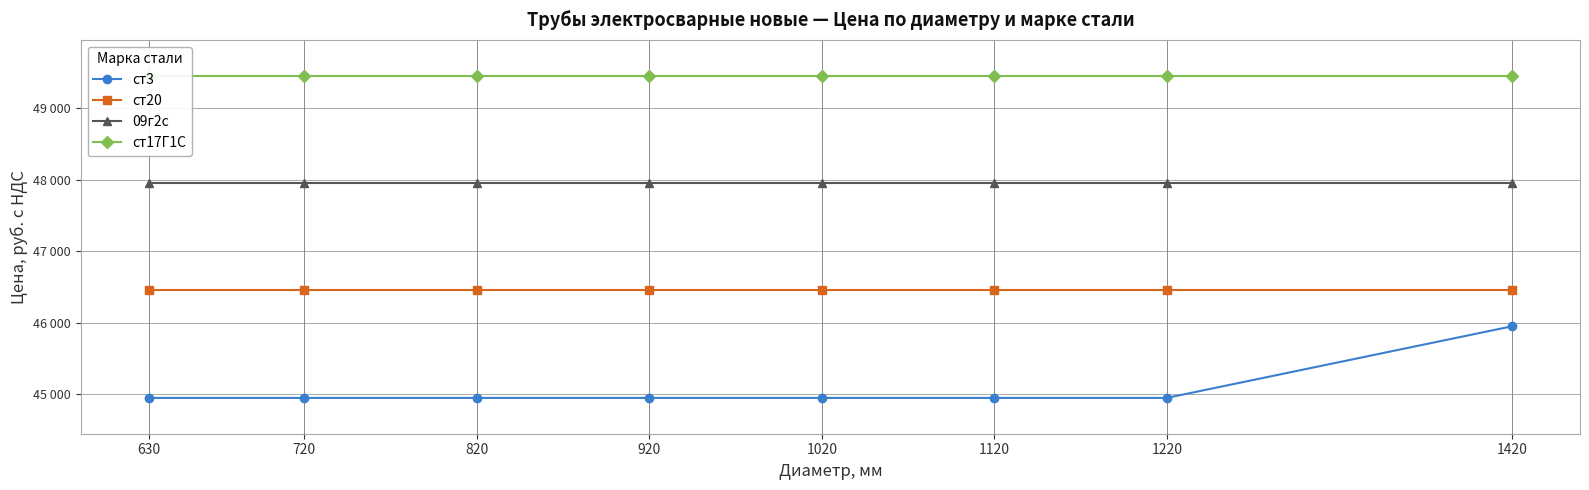

True or false: 09г2с and ст17Г1С intersect in this chart.

False